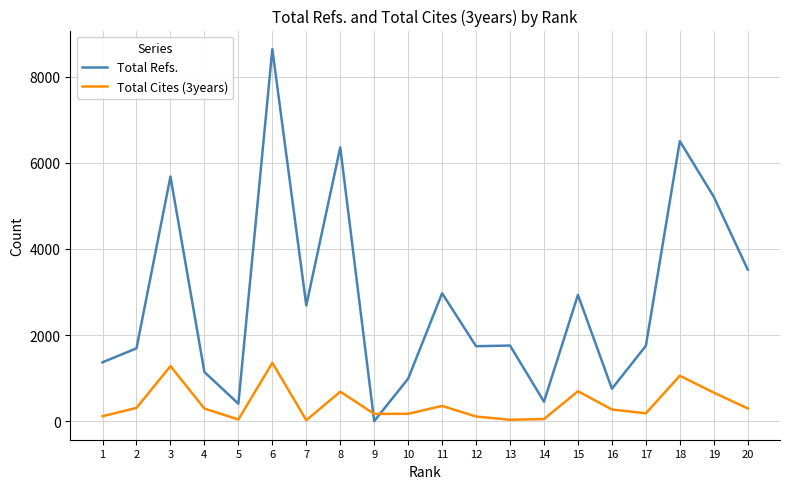

What is the maximum value for Total Refs.?

8640